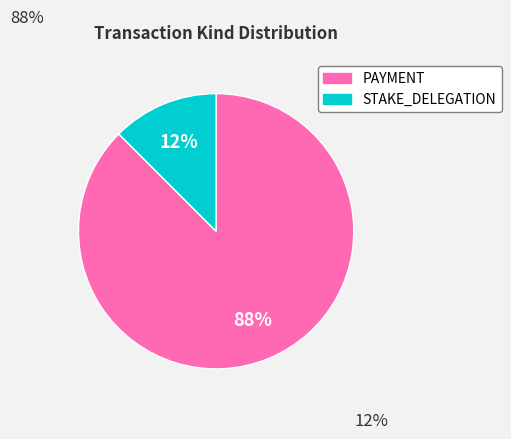

Which has a higher value, PAYMENT or STAKE_DELEGATION?

PAYMENT